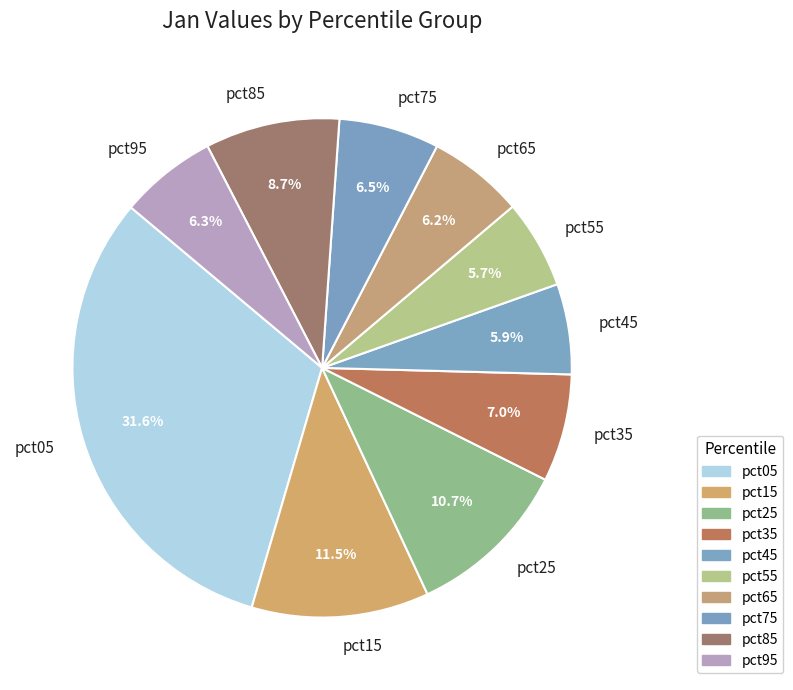

How much of the chart is everything except pct75?

93.5%